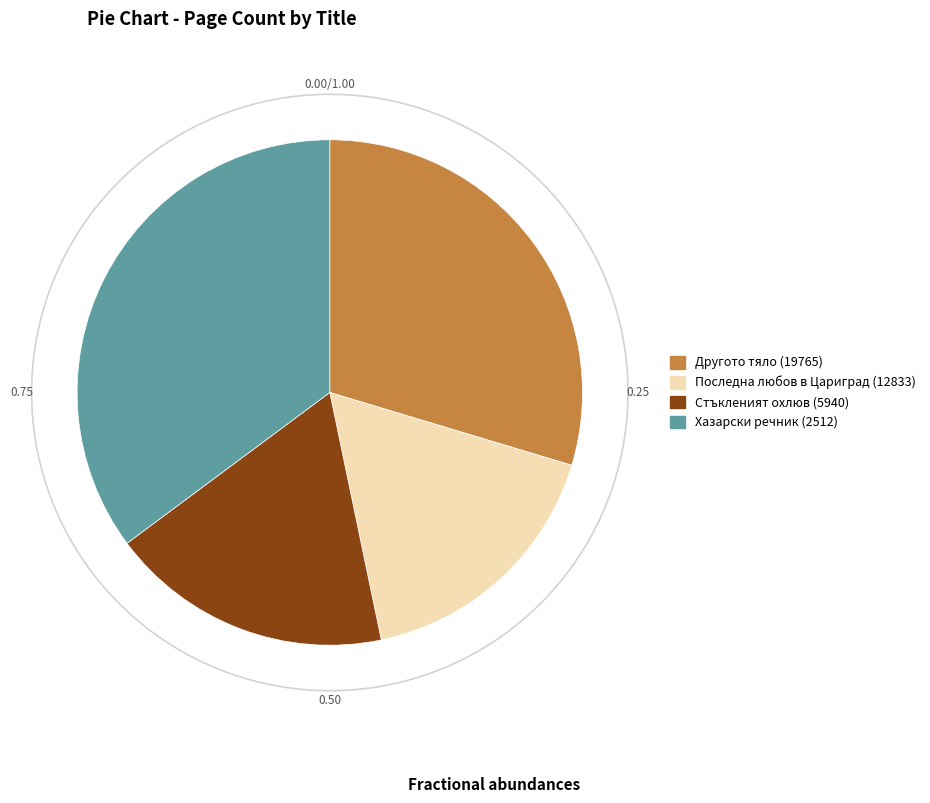

To the nearest percent, what is the average slice percentage?

25%